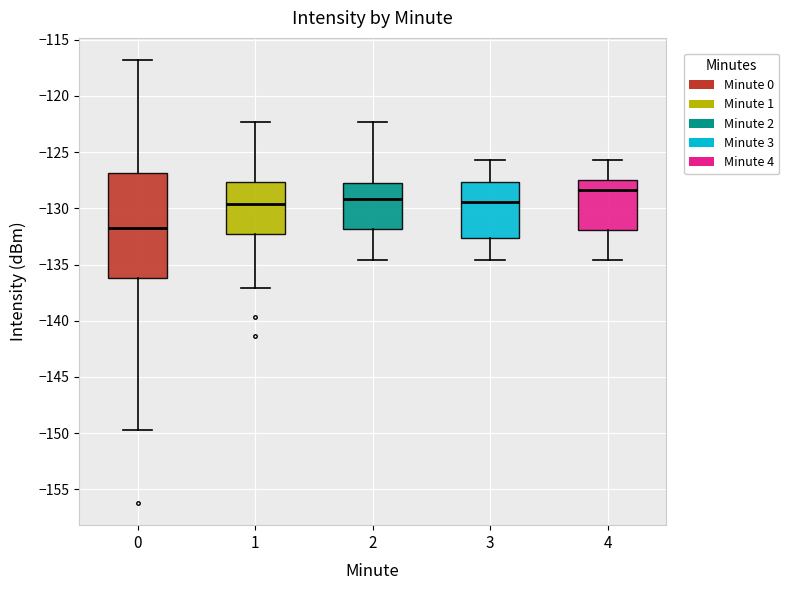

Where is the lower edge of the box at x = 4 on the y-axis? The values are not printed on the chart, so give them approximately, as read against the axis.

-132.0